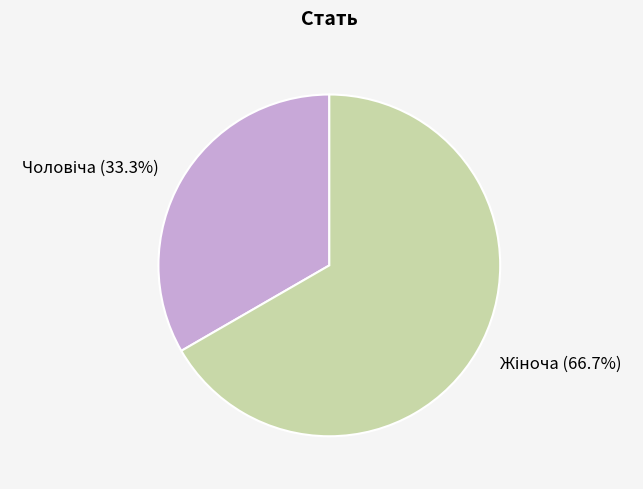

Is there a majority slice in this chart?

Yes